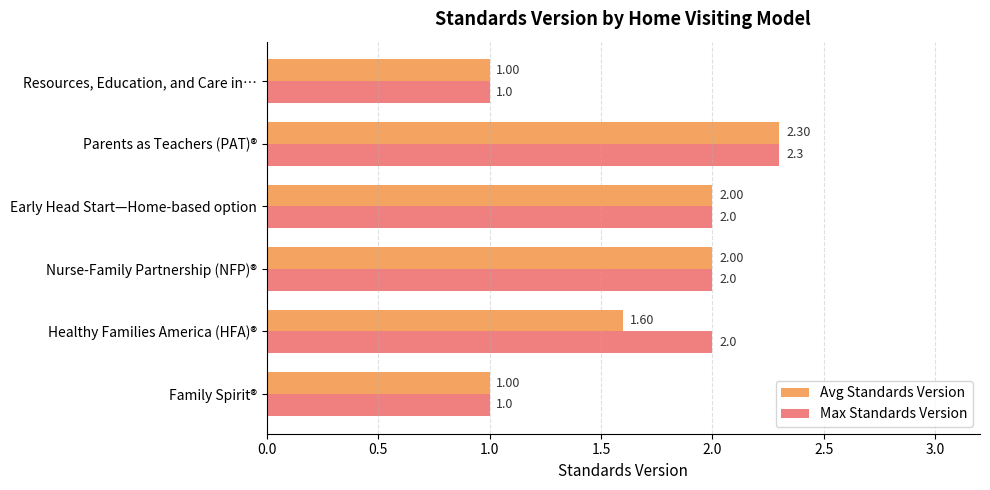

Rank the series by their average value, from lowest to highest.

Avg Standards Version, Max Standards Version